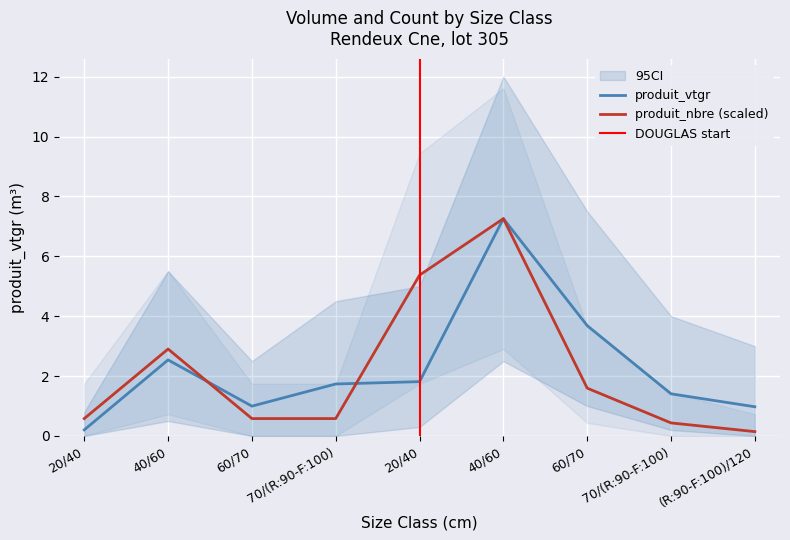

Where do produit_vtgr and produit_nbre first cross each other?

40/60 and 60/70